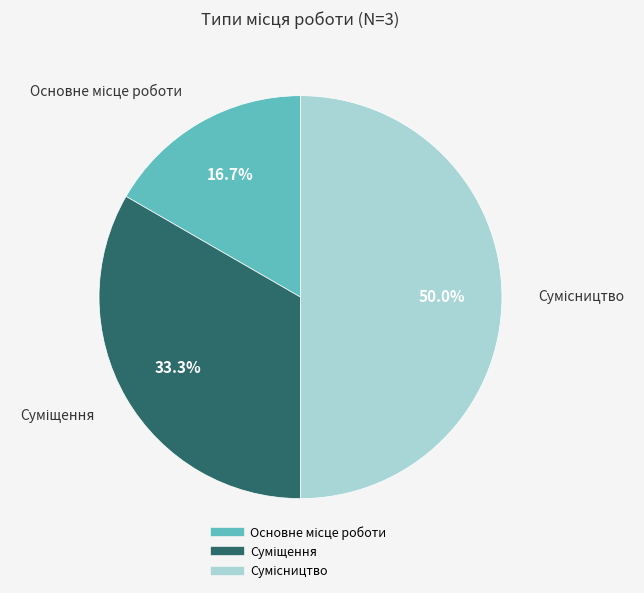

Which slice is the largest?

Сумісництво